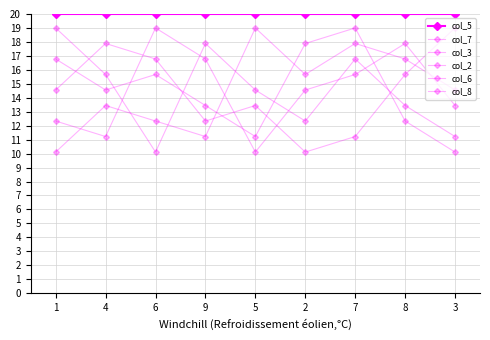

Reading left to right, what are all the values shown in this chart?

col_5: 20.0	20.0	20.0	20.0	20.0	20.0	20.0	20.0	20.0
col_7: 10.1	13.4	12.3	11.2	19.0	15.7	17.9	16.8	14.6
col_3: 16.8	14.6	15.7	13.4	11.2	17.9	19.0	12.3	10.1
col_2: 12.3	11.2	19.0	16.8	10.1	14.6	15.7	17.9	13.4
col_6: 19.0	15.7	10.1	17.9	14.6	12.3	16.8	13.4	11.2
col_8: 14.6	17.9	16.8	12.3	13.4	10.1	11.2	15.7	19.0